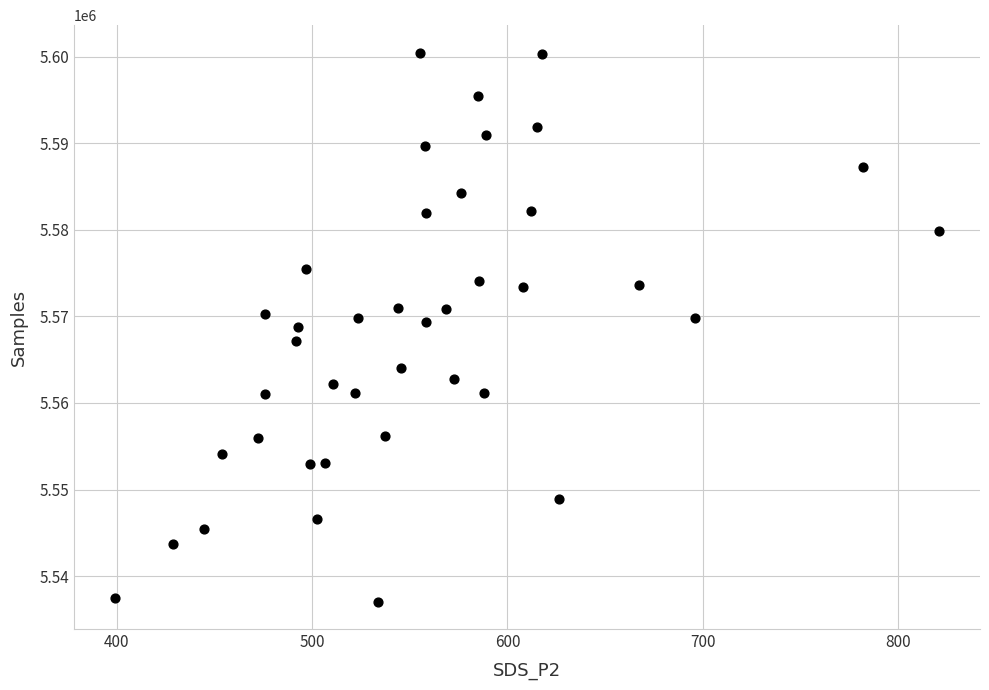

What is the range of Y values (max minus min)?

63426